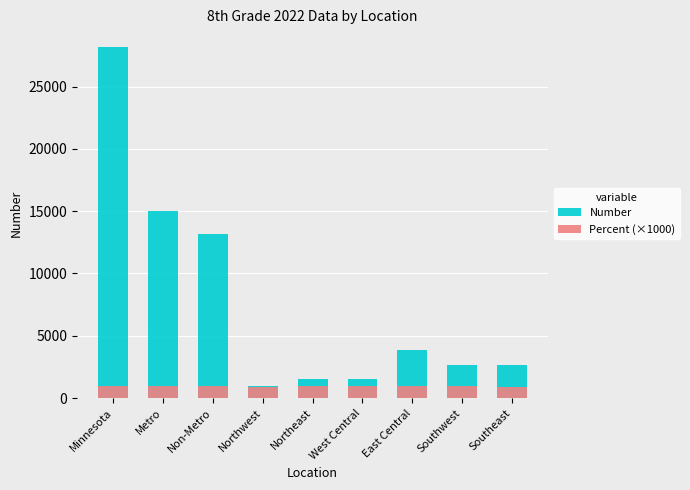

List the labels in order of Number value, largest first.

Minnesota, Metro, Non-Metro, East Central, Southwest, Southeast, Northeast, West Central, Northwest